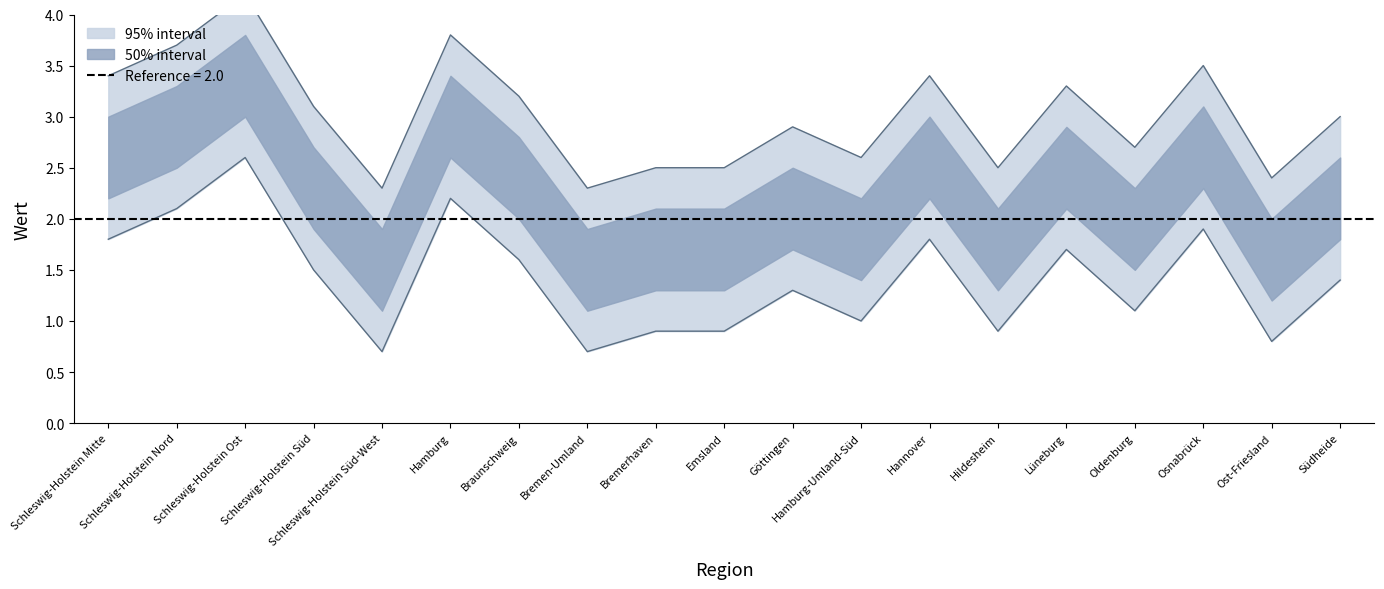

How many lines are shown in the chart?

1